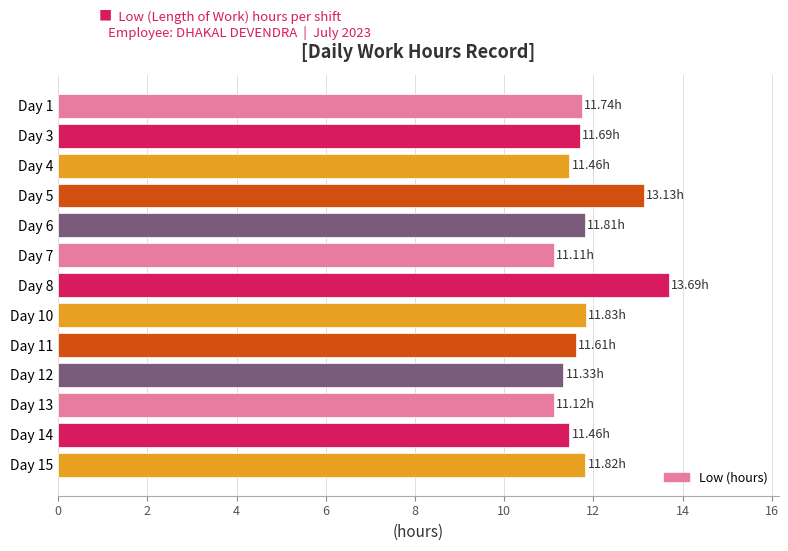

Between Day 6 and Day 7, which is larger?

Day 6